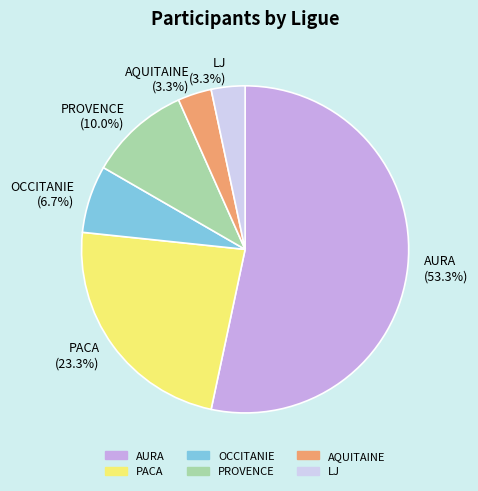

Combined, what portion of the pie is OCCITANIE (6.7%) and LJ (3.3%)?

10.0%